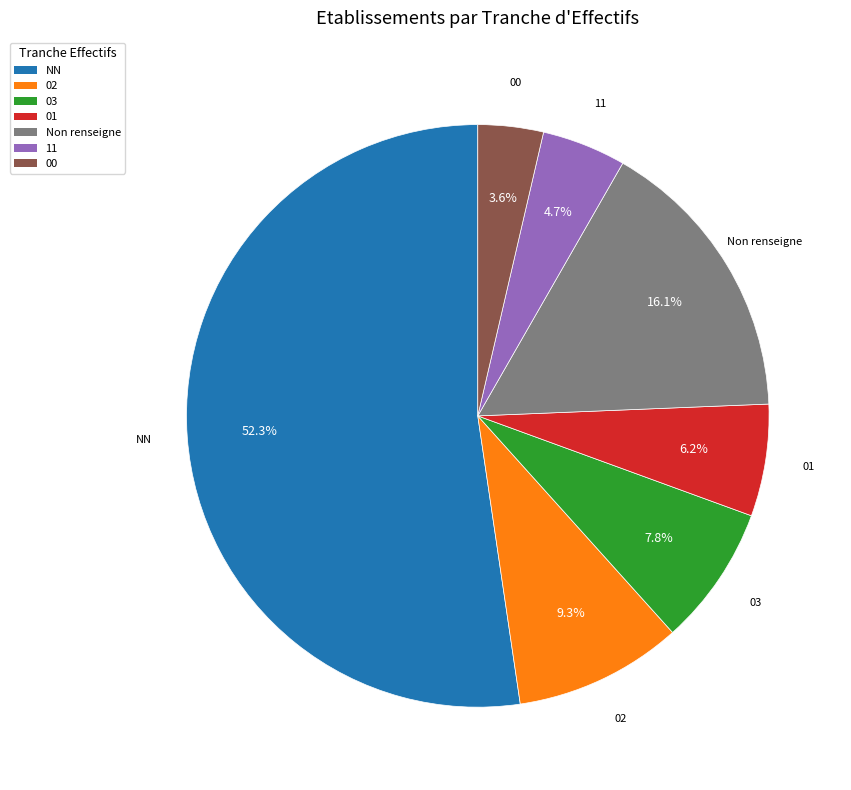

Between NN and Non renseigne, which is larger?

NN